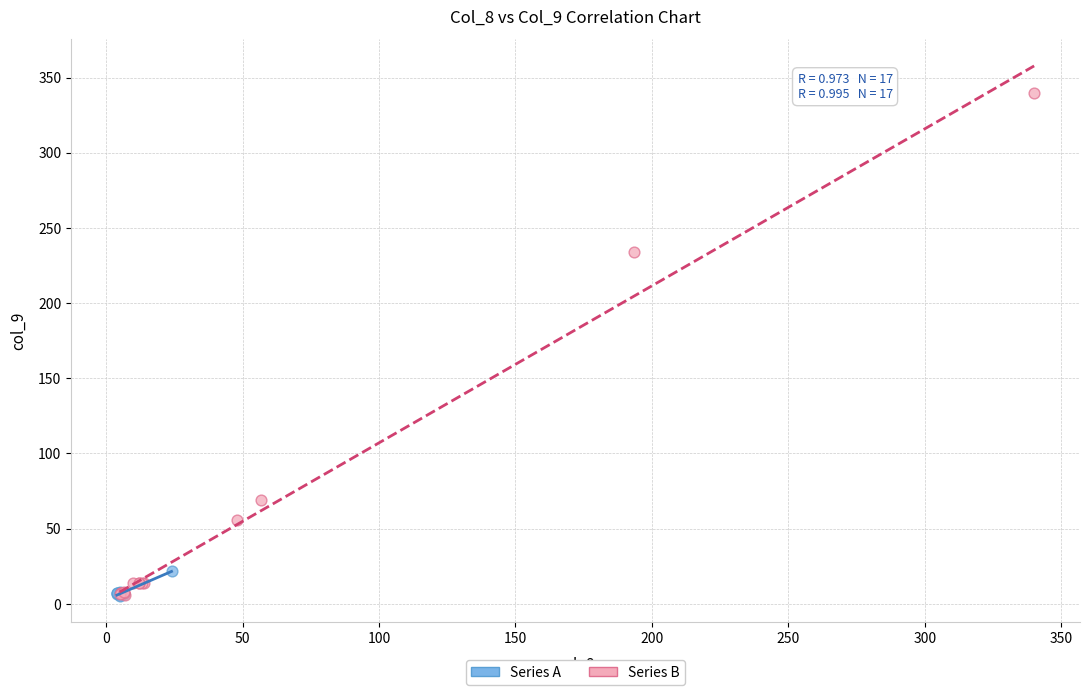

Which series has the widest spread of Y values?

Series B